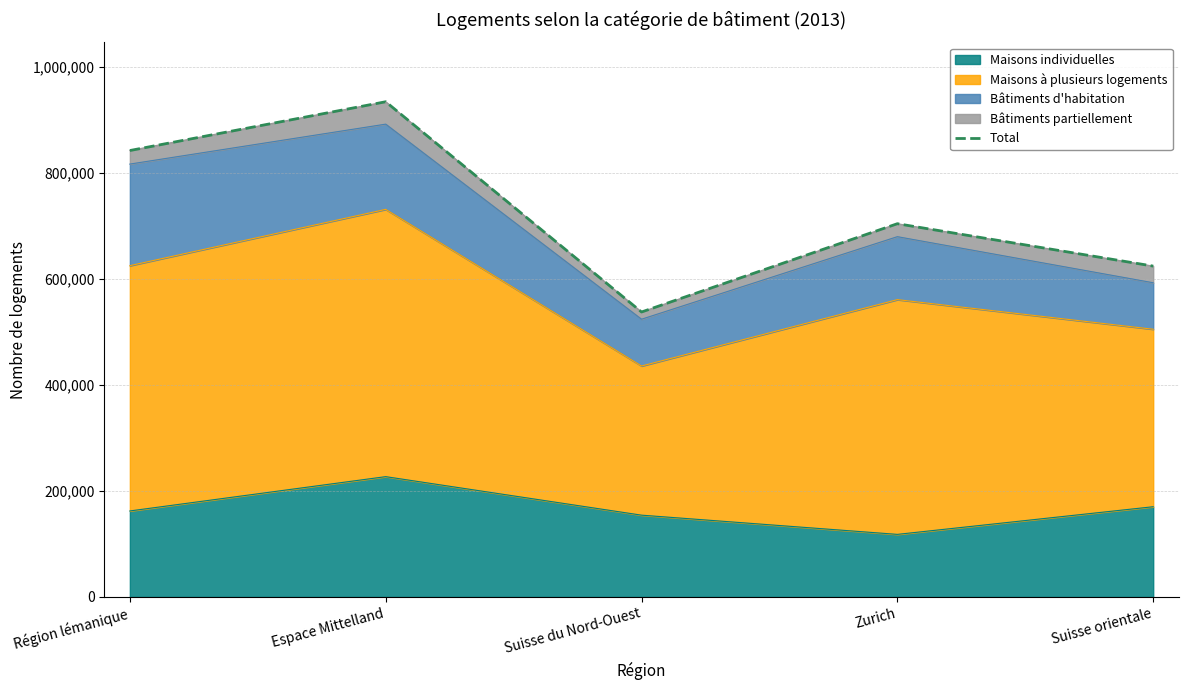

What position from the right is Suisse du Nord-Ouest?

3